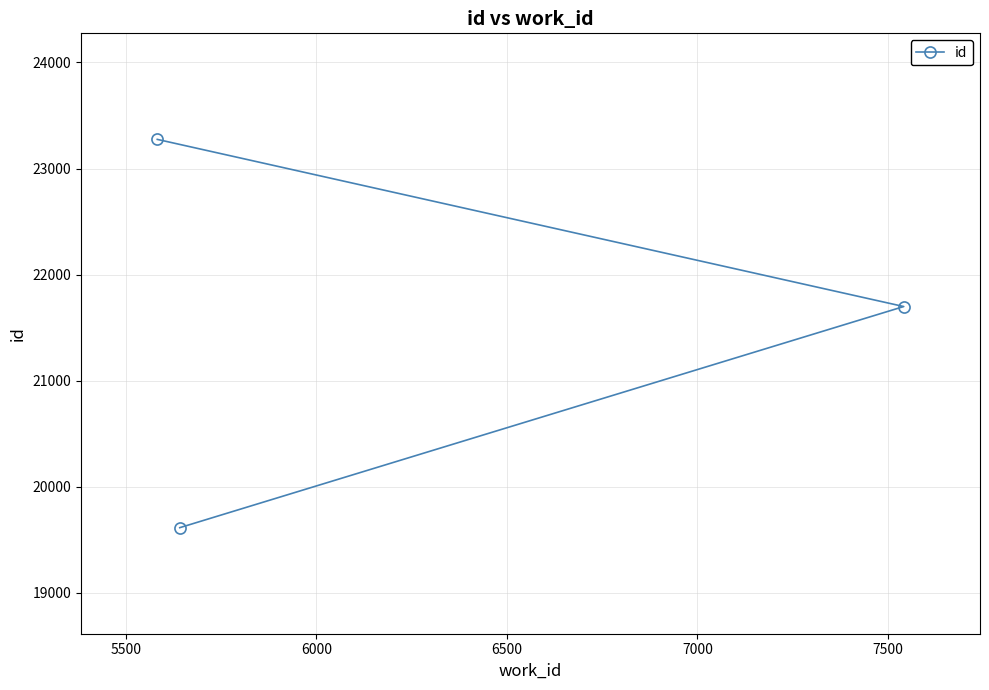

Does the chart display data point markers on the line(s)?

Yes